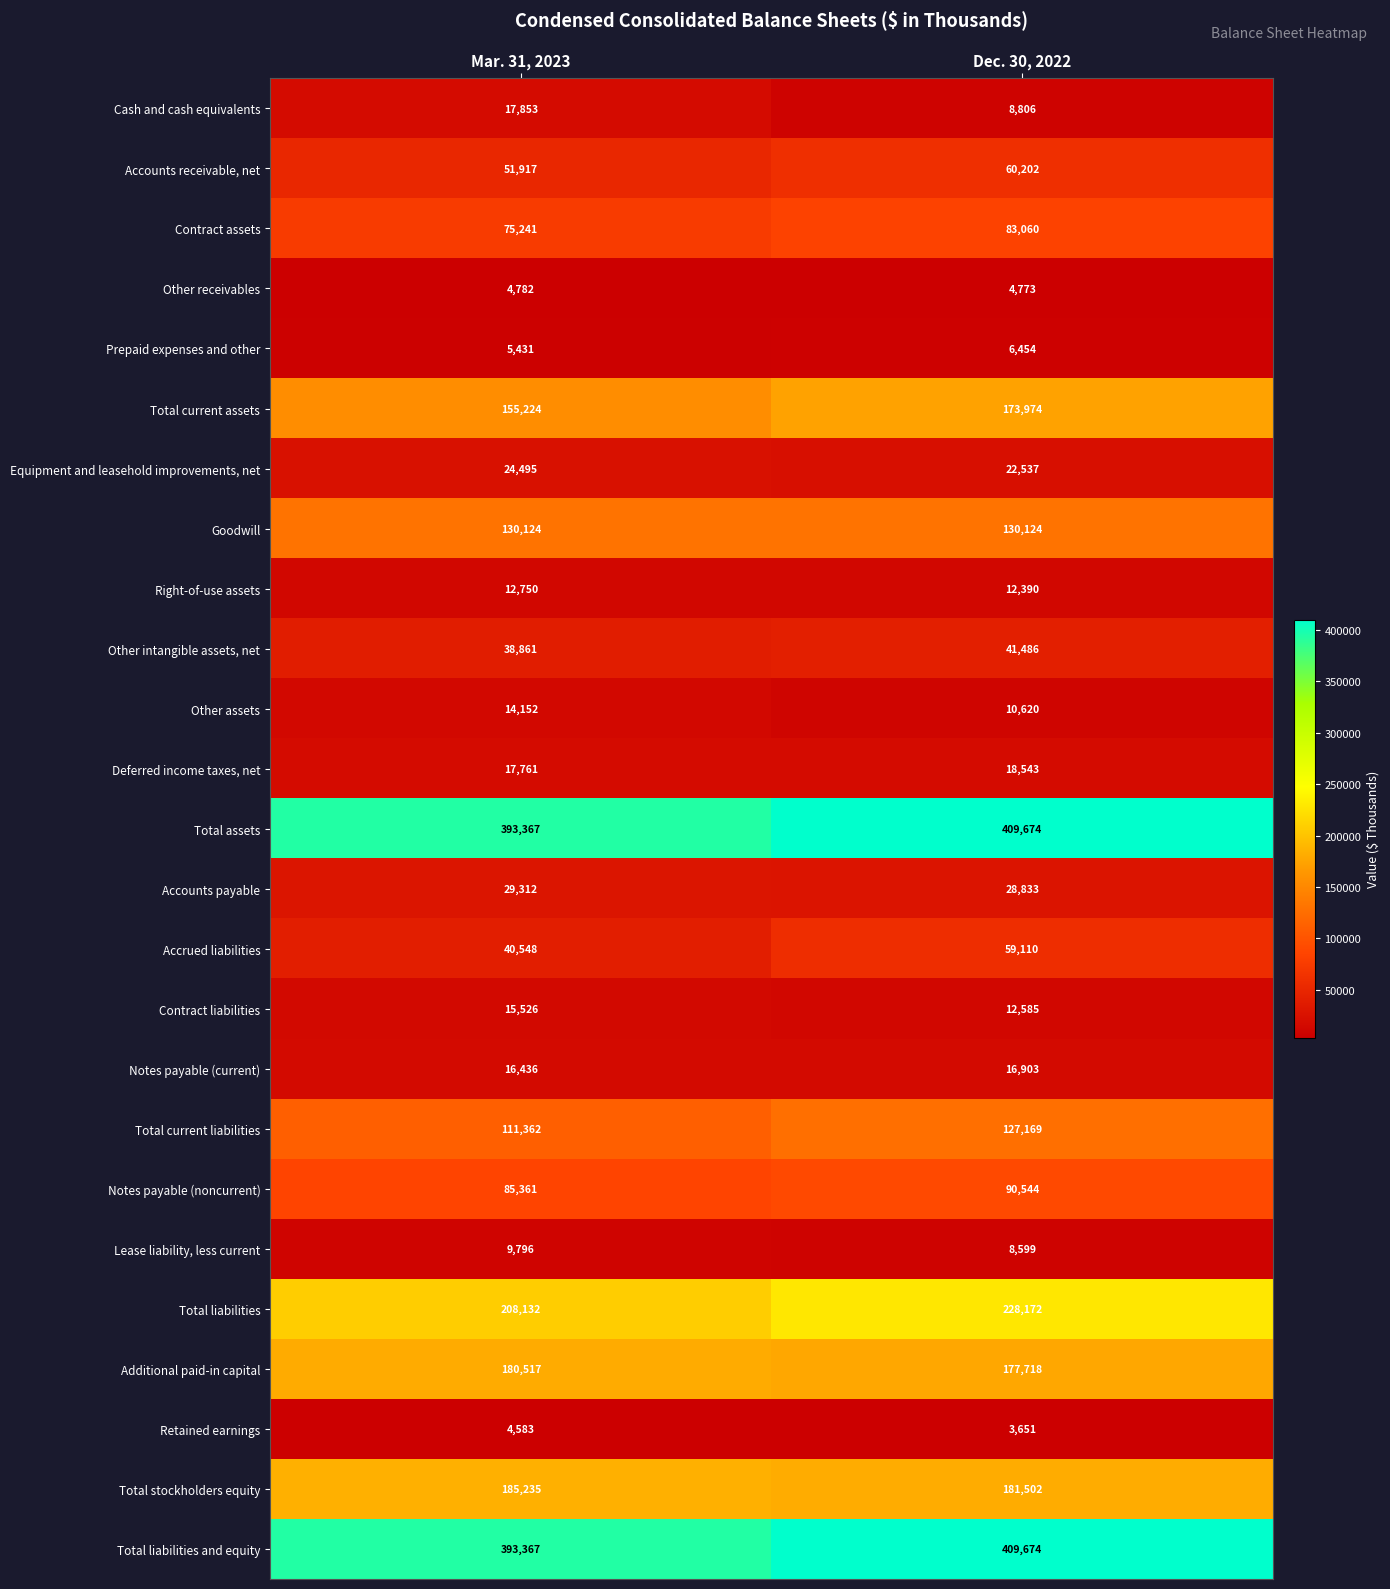

The value of Other receivables at Mar. 31, 2023 is 7181. True or false?

False